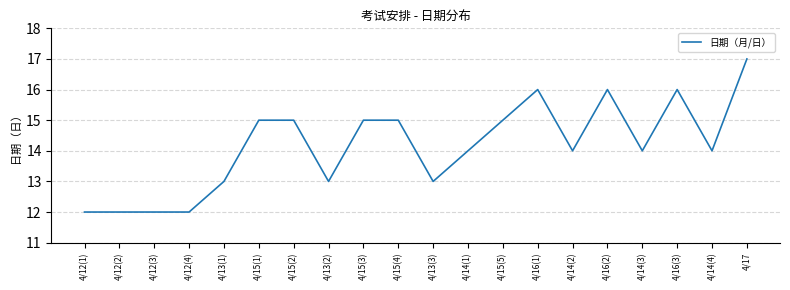

What is the sum of the values at 4/16(2) and 4/15(1)?

31